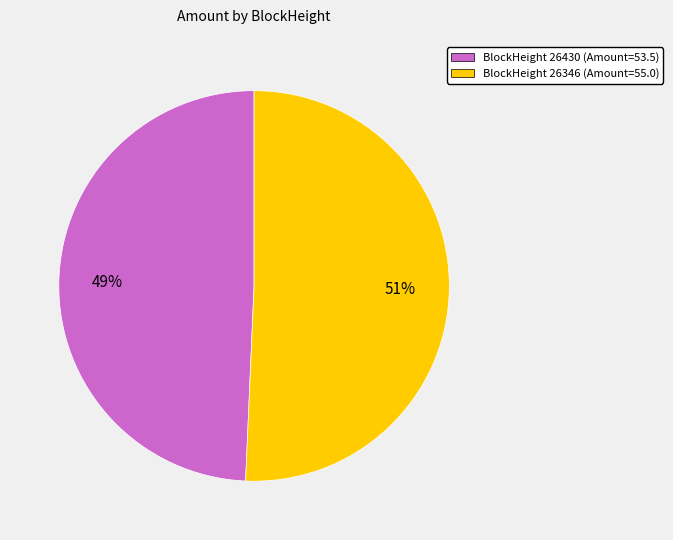

How many segments does this pie chart have?

2